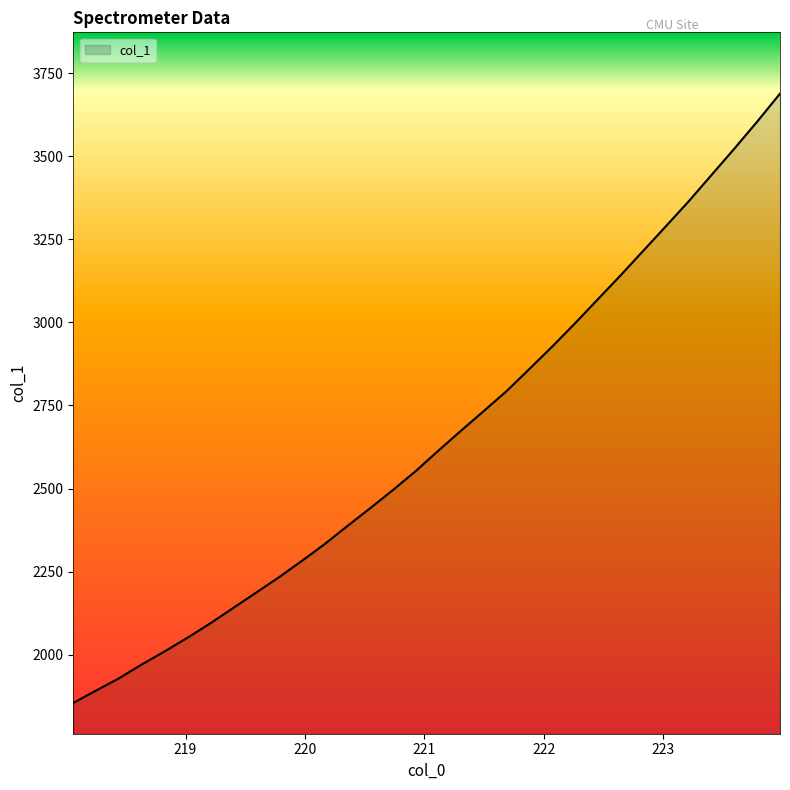

What is the difference between the maximum and minimum values?

1833.1